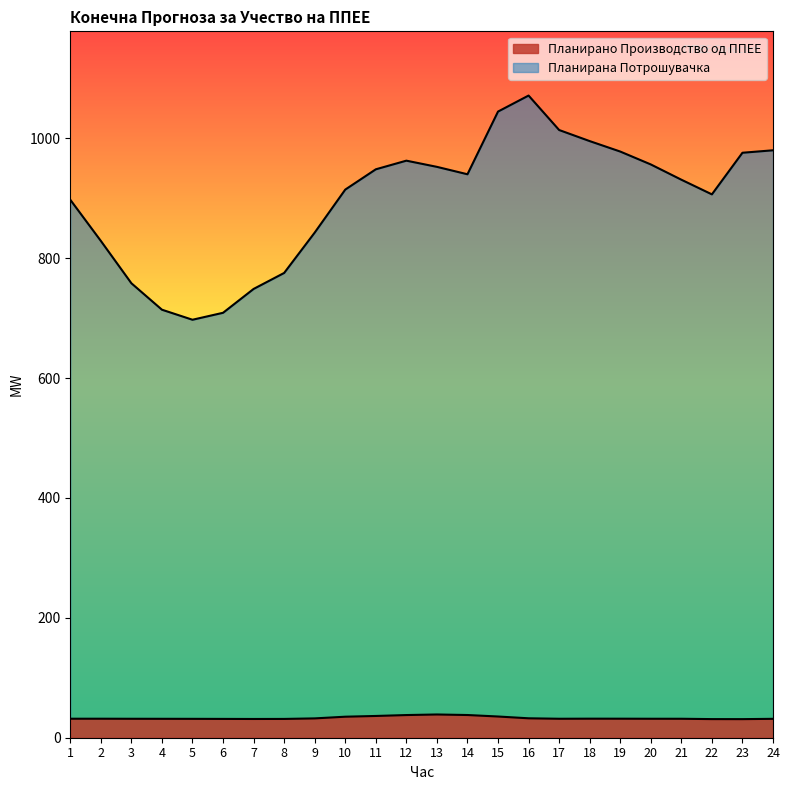

How many distinct data groups are displayed?

2